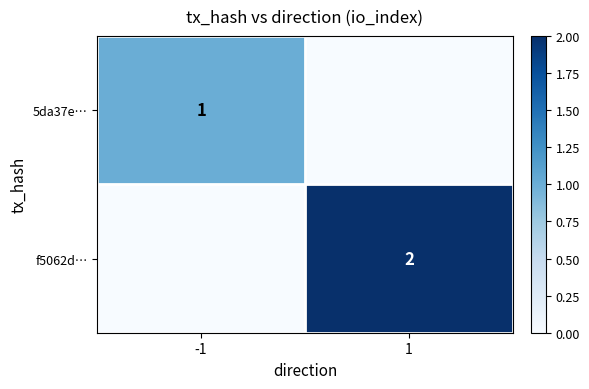

What is the total value across all series at -1?

1